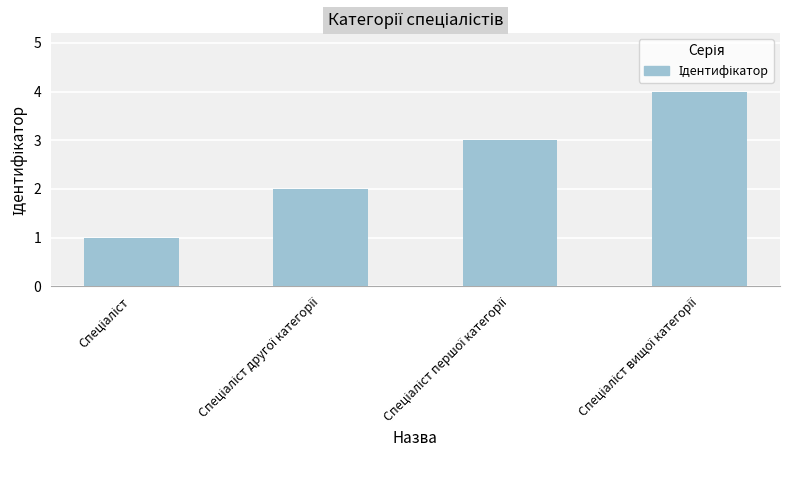

What is the difference between the maximum and minimum values?

3